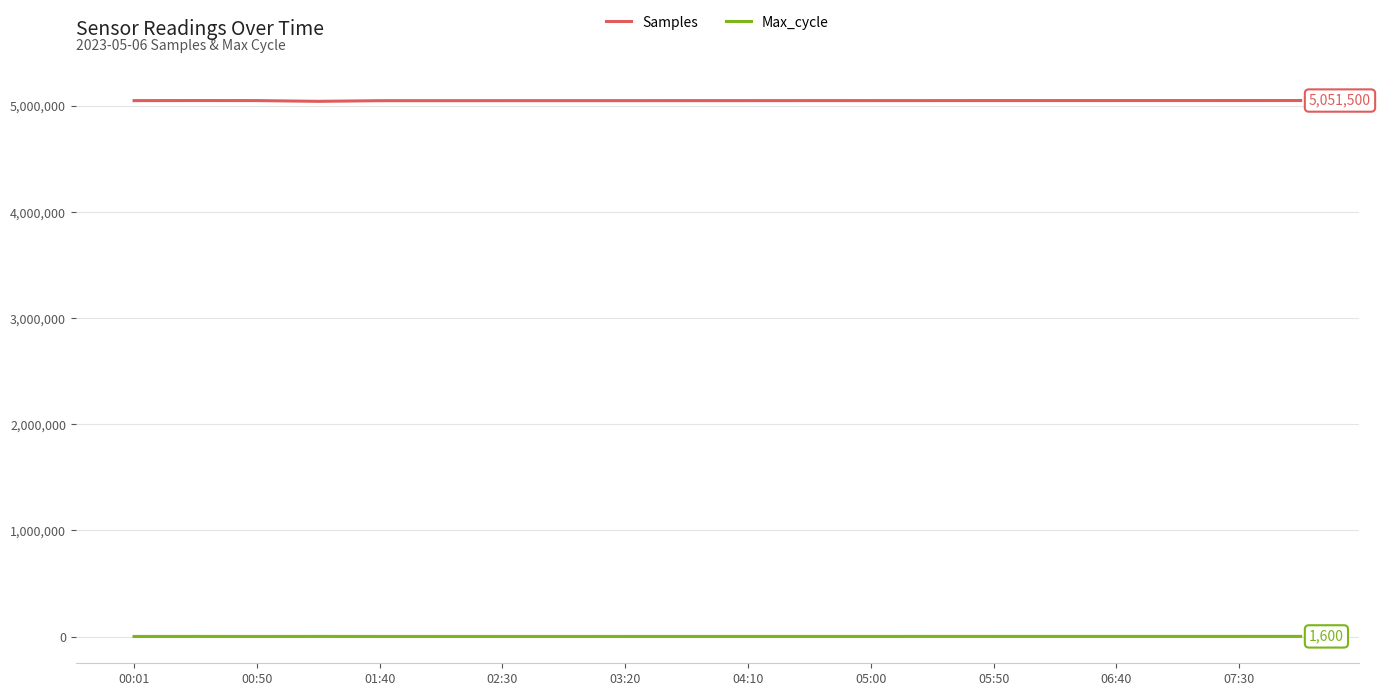

Is this an area chart (filled region under the line)?

No